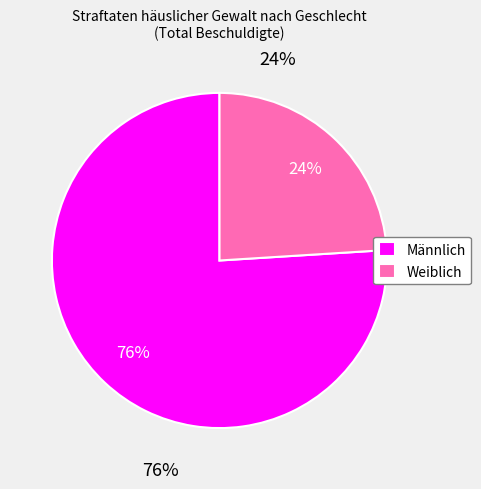

Count the number of slices in the pie.

2